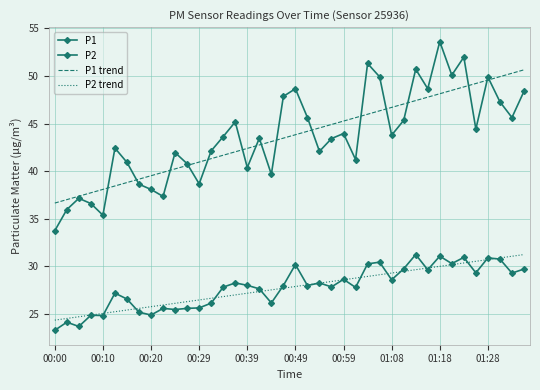

In P1, how many points are higher than both neighbors (excluding endpoints)?

12